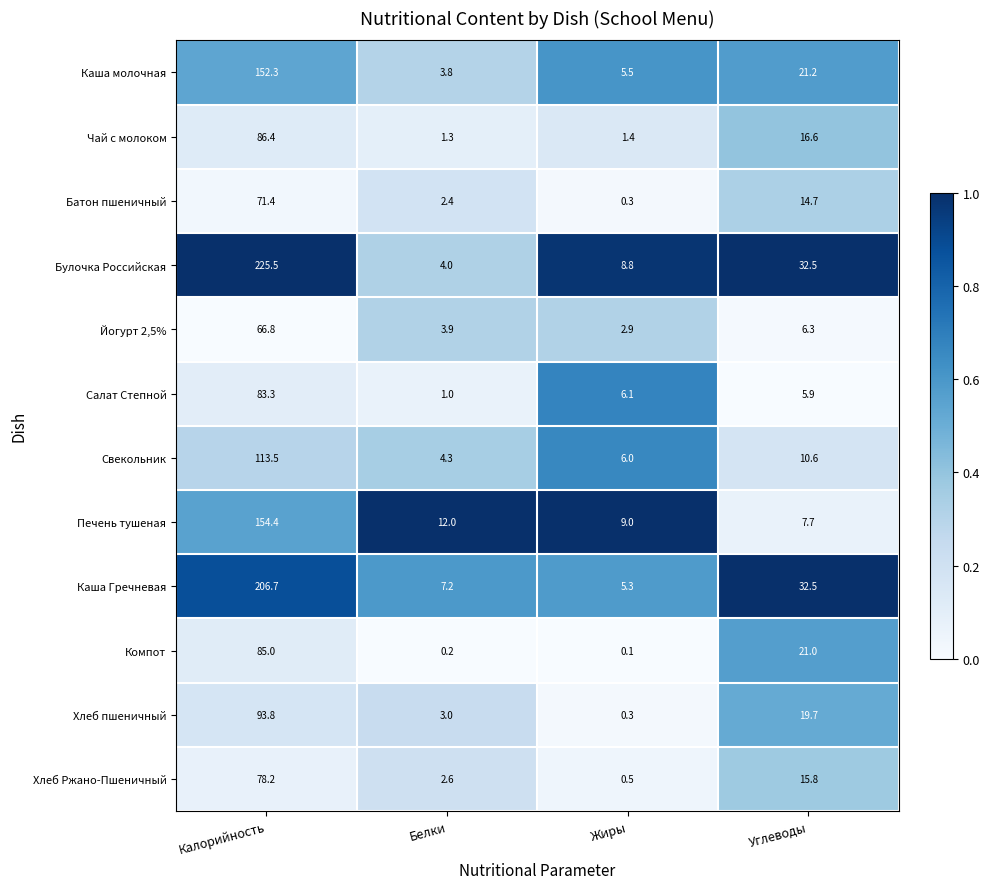

The Каша молочная series shows 88.0 at Калорийность. True or false?

False